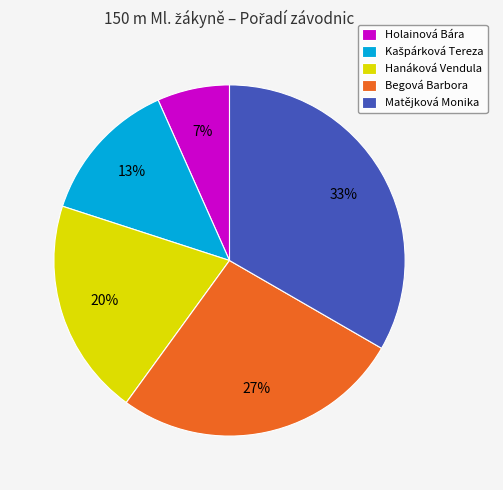

To the nearest percent, what portion does Begová Barbora represent?

27%